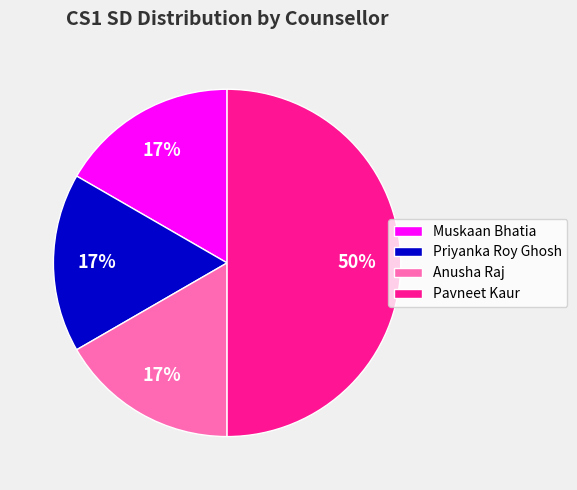

What is the largest slice in the pie chart?

Pavneet Kaur